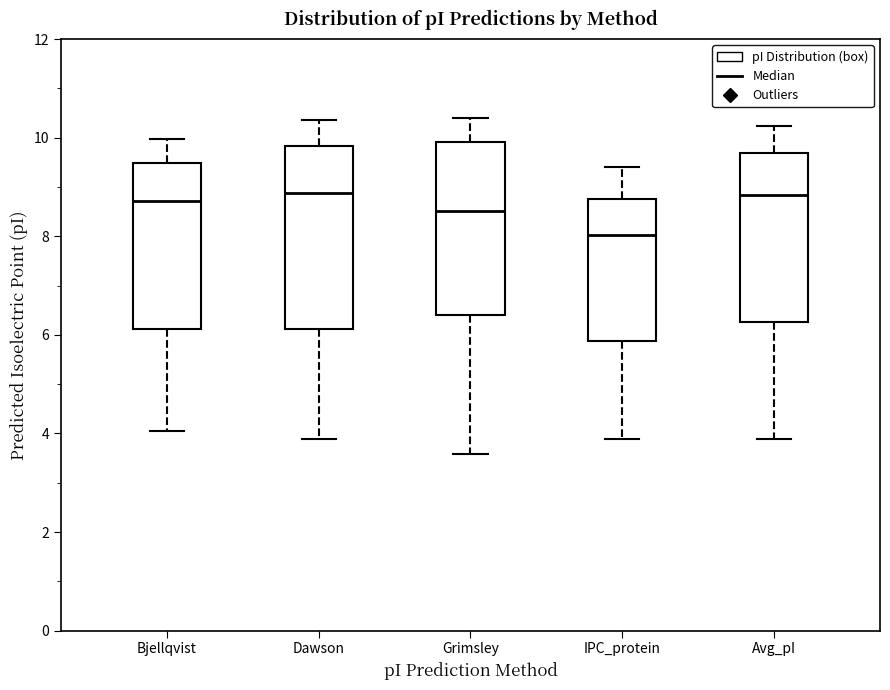

Reading left to right, transcribe this box plot: for each box, give where its median line is, the range the box spans, and where its two whiskers end, as read against the y-axis. The values are not printed on the chart, so give them approximately, as read against the axis.

Bjellqvist: median 8.8, box 6.2 to 9.4, whiskers 4.0 to 10.0
Dawson: median 8.8, box 6.2 to 9.8, whiskers 3.8 to 10.4
Grimsley: median 8.6, box 6.4 to 10.0, whiskers 3.6 to 10.4
IPC_protein: median 8.0, box 5.8 to 8.8, whiskers 3.8 to 9.4
Avg_pI: median 8.8, box 6.2 to 9.6, whiskers 3.8 to 10.2